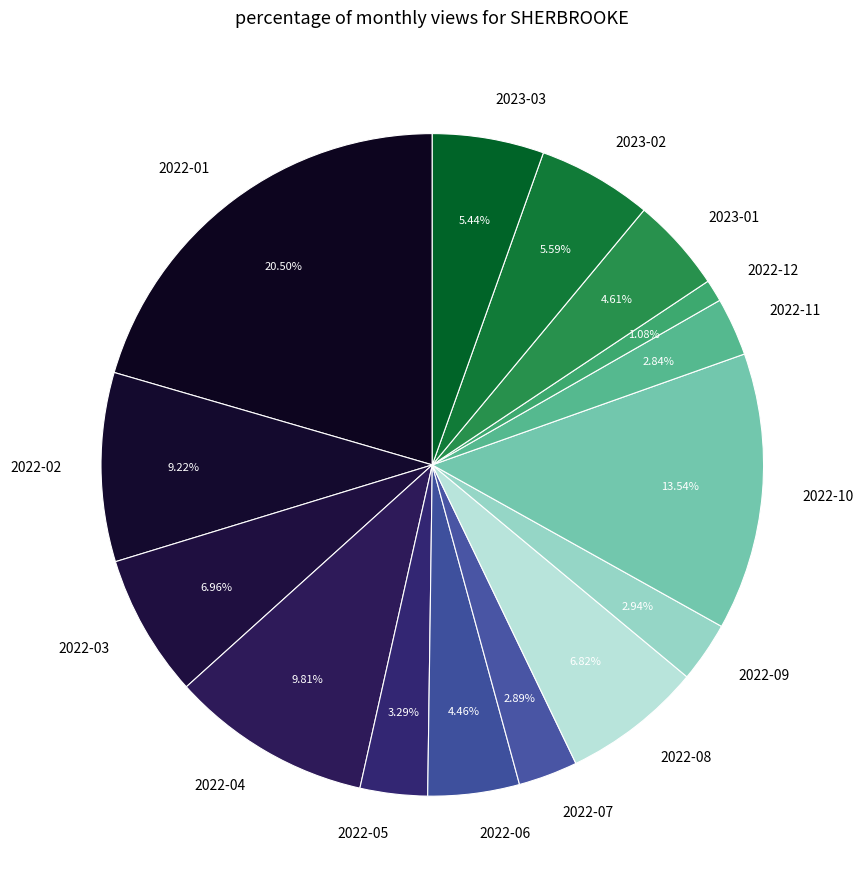

Which slice is the smallest?

2022-12